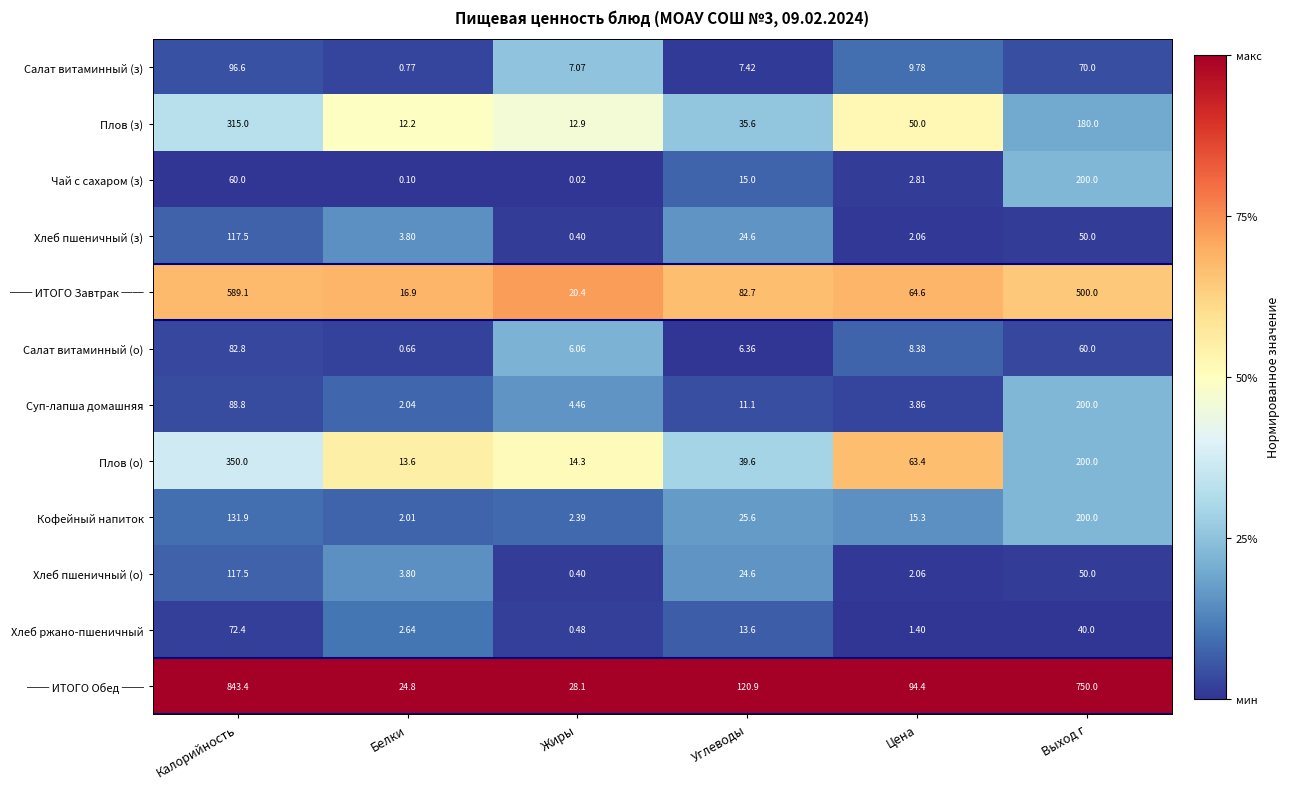

Which category has the highest value in the Чай с сахаром (з) series?

Выход г